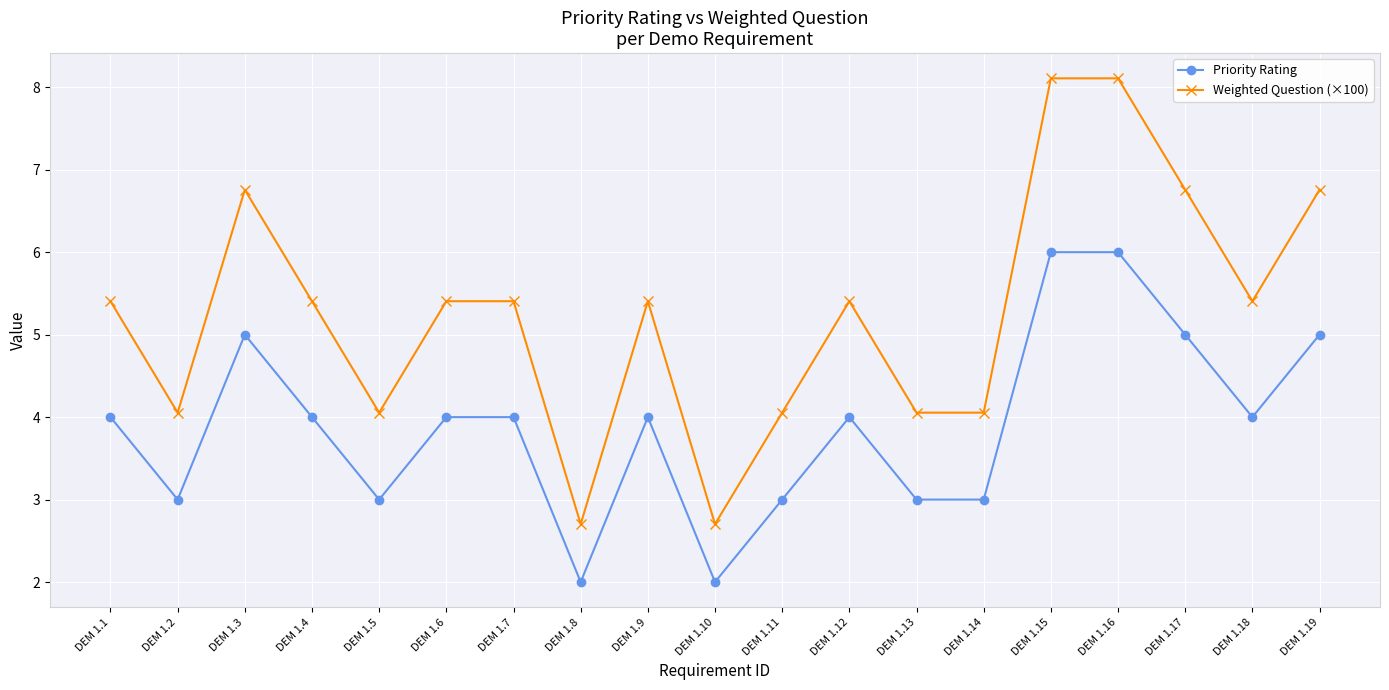

Count the number of categories in the chart.

19